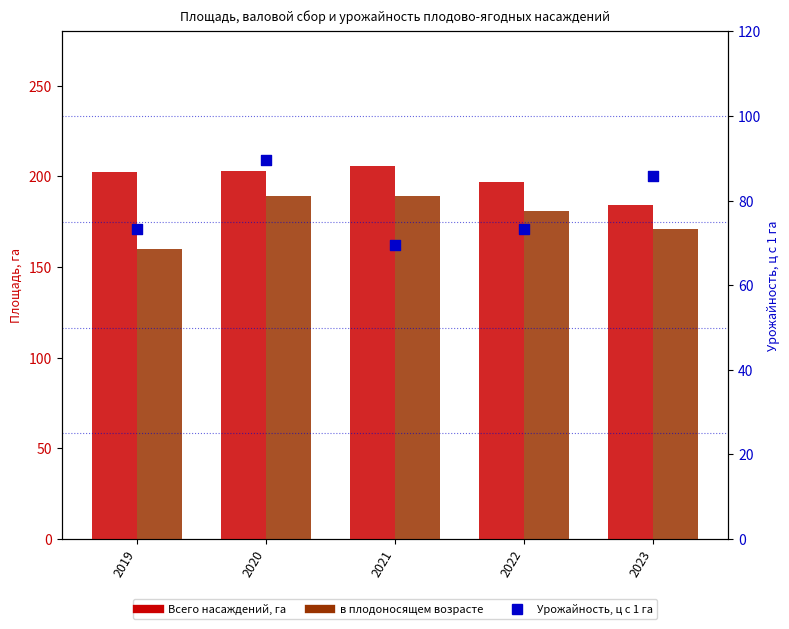

Which series has the widest spread of Y values?

в плодоносящем возрасте